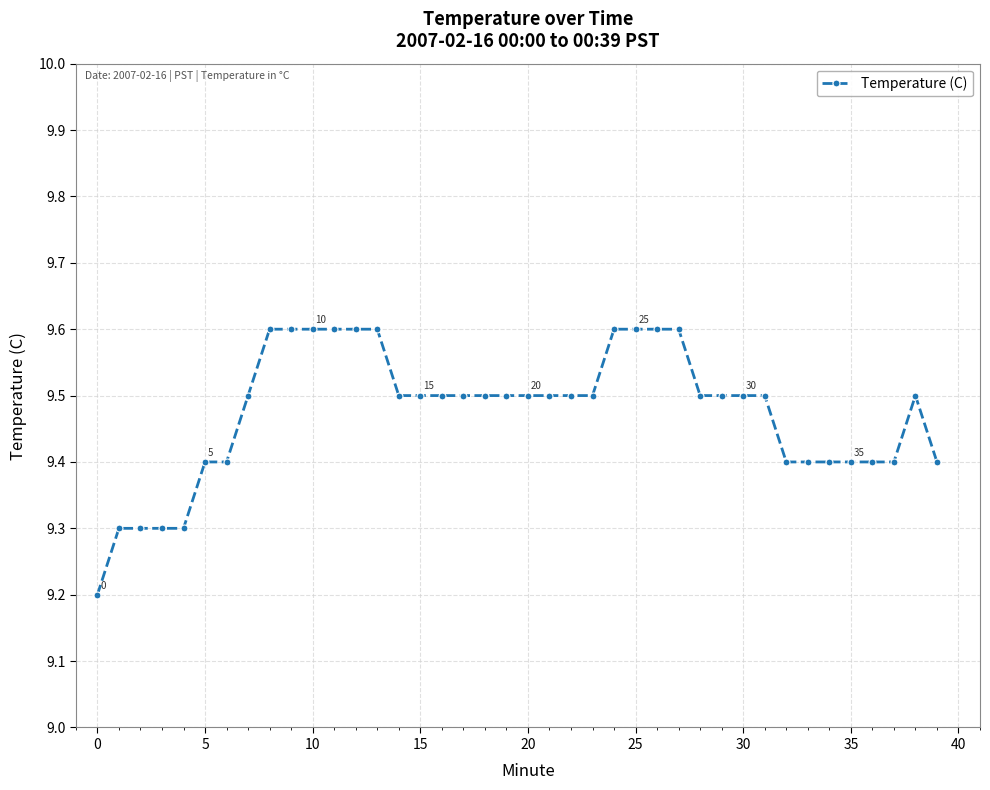

What is the average value?

9.5